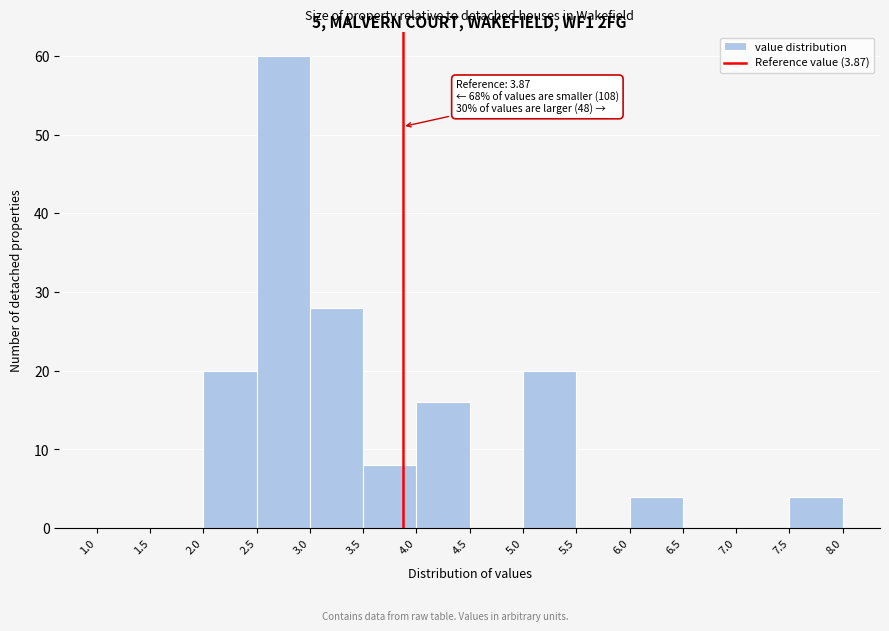

Which range on the x-axis has the tallest bar?

2.5 to 3.0